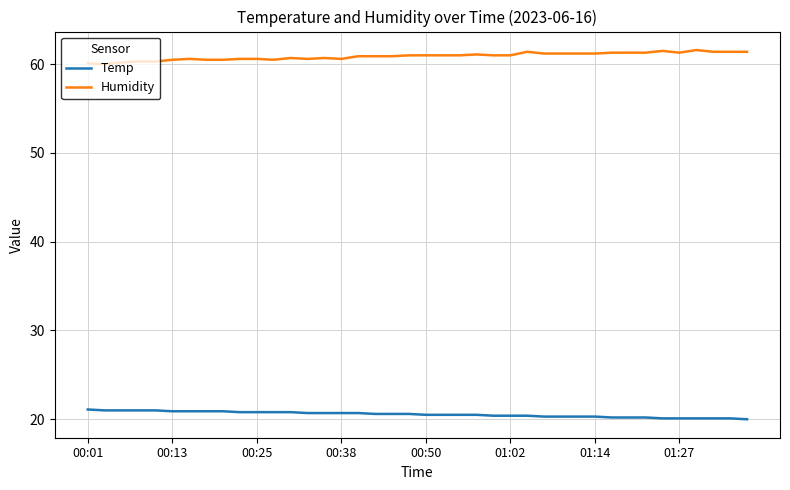

What is the lowest value of the Temp series?

20.0